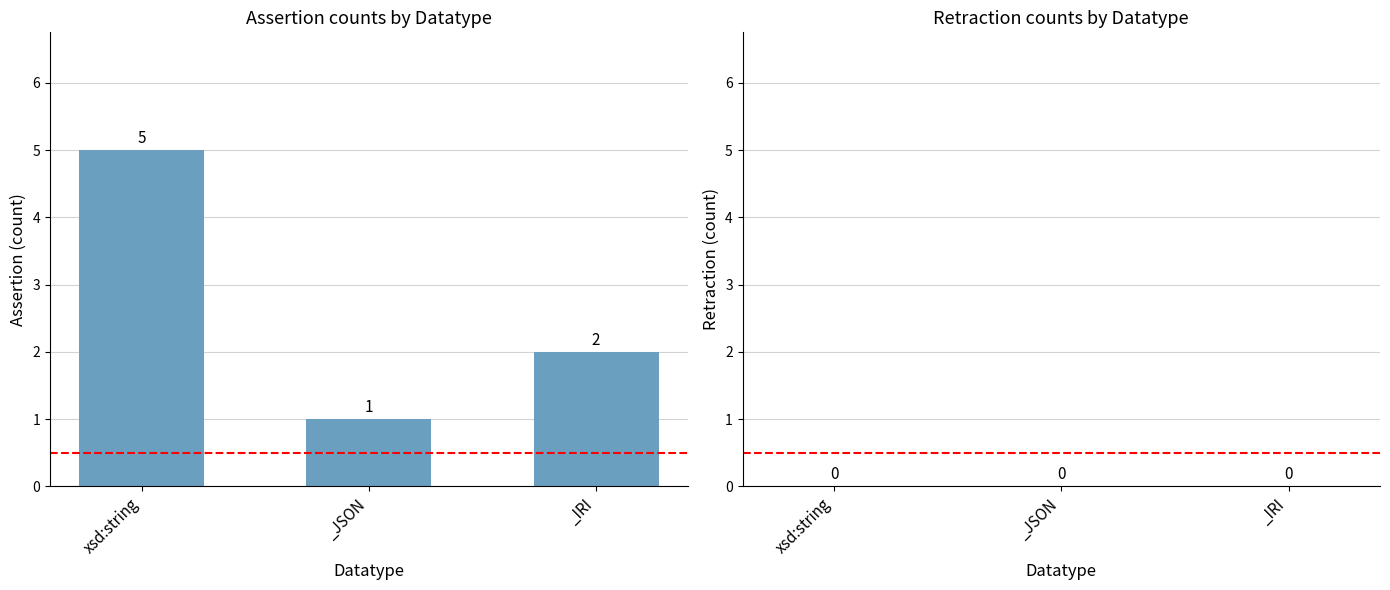

List the labels in order of value, largest first.

xsd:string, _IRI, _JSON